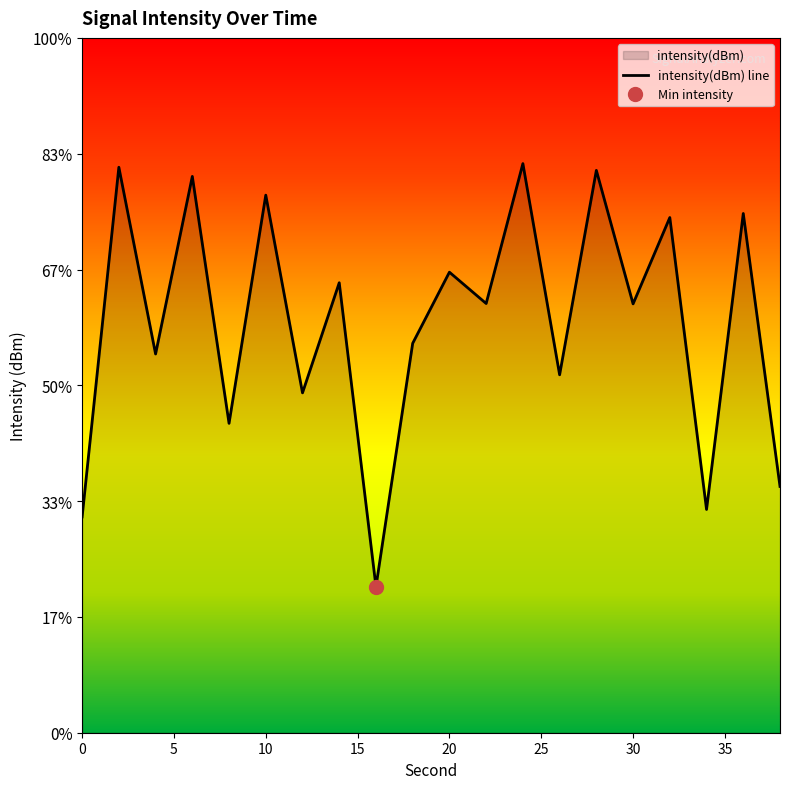

Where does the data first go above -121?

5